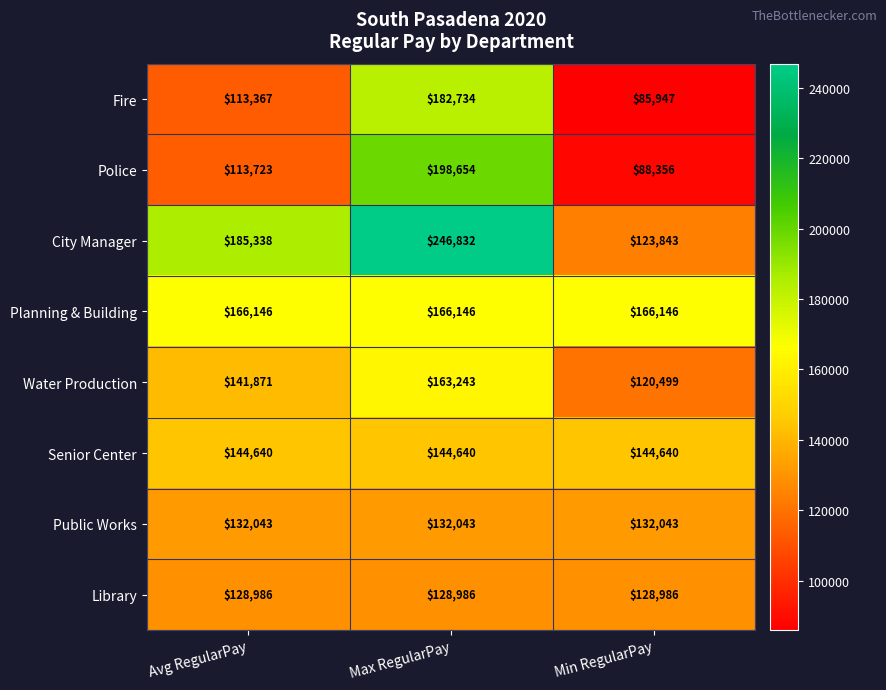

Which series has the largest total across all categories?

City Manager